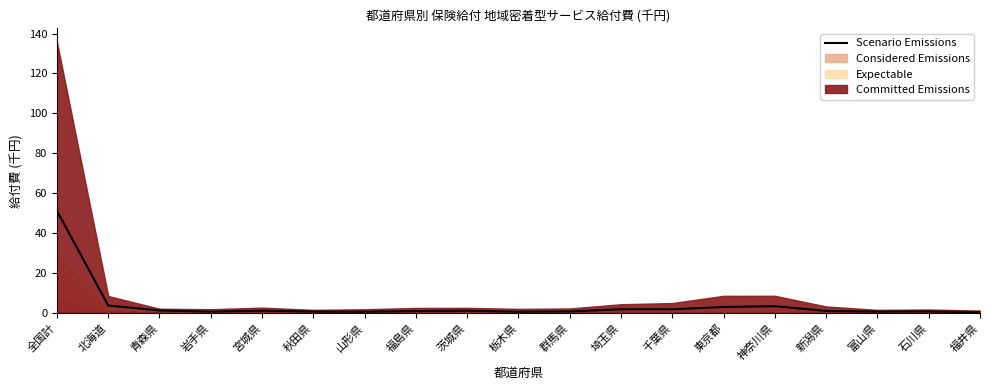

Reading left to right, transcribe all the data shown in this chart.

全国計=51.1	北海道=3.7	青森県=1.2	岩手県=0.6	宮城県=1.1	秋田県=0.6	山形県=0.5	福島県=0.9	茨城県=1.1	栃木県=0.6	群馬県=0.7	埼玉県=1.8	千葉県=1.8	東京都=2.9	神奈川県=3.3	新潟県=1.0	富山県=0.6	石川県=0.7	福井県=0.3